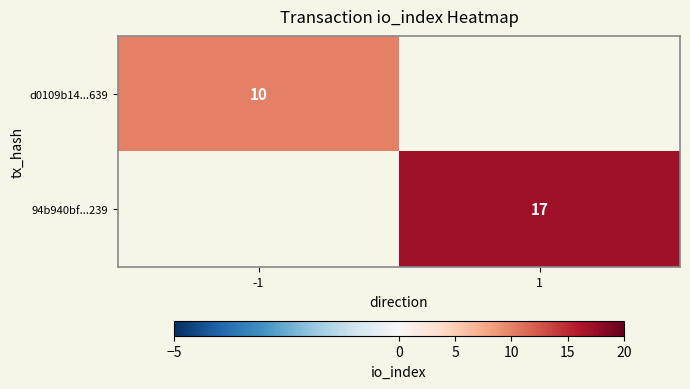

At which category does the chart reach its minimum across all series?

1